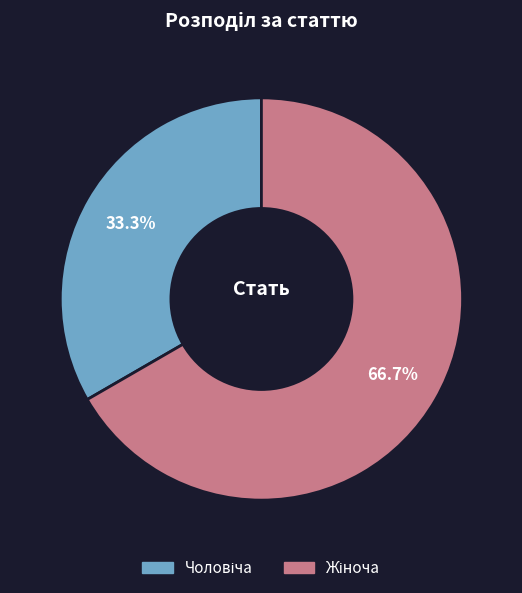

Is there any slice that represents more than half of the pie?

Yes